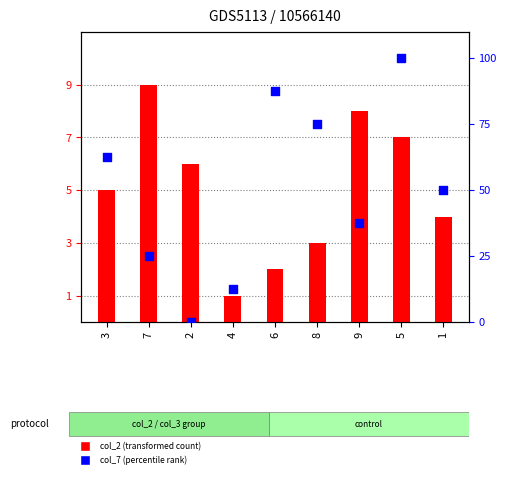

At which category is the sum across all series the highest?

5